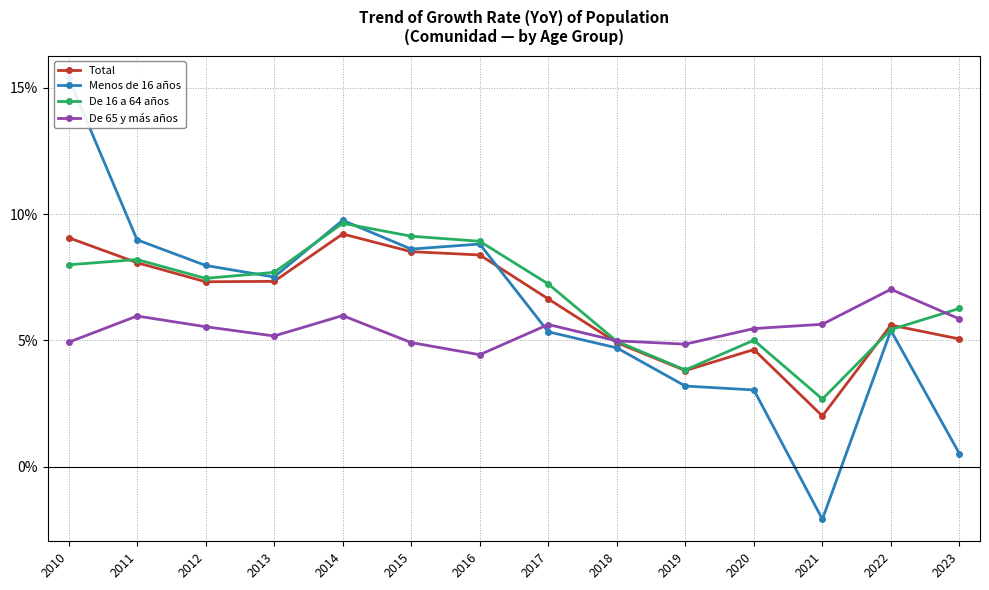

How many intersections are there between Total and Menos de 16 años?

1